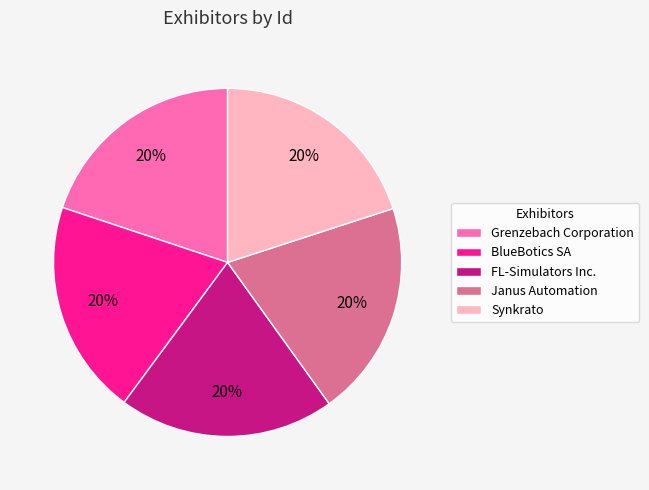

The Grenzebach Corporation slice represents 20% of the pie. True or false?

True